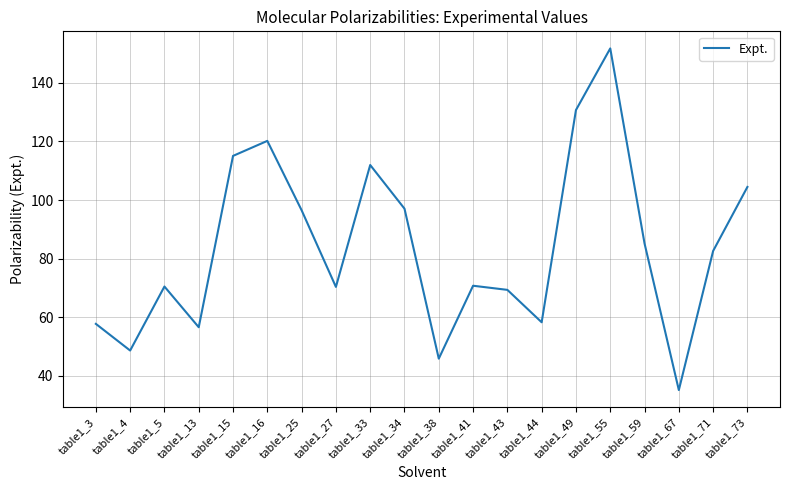

What is the smallest value displayed?

35.1